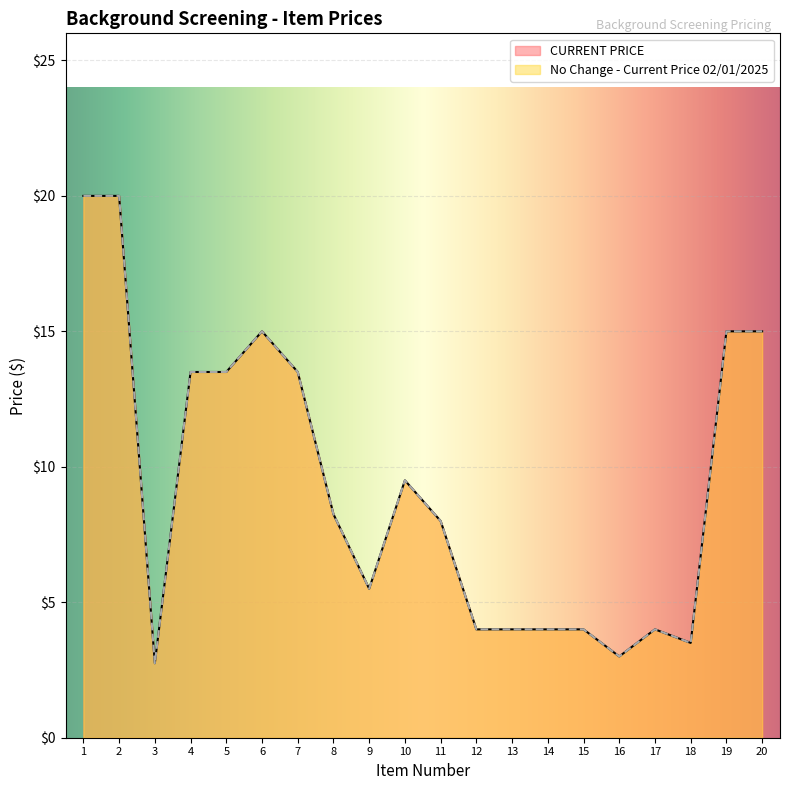

Which series has the largest range (max minus min)?

CURRENT PRICE